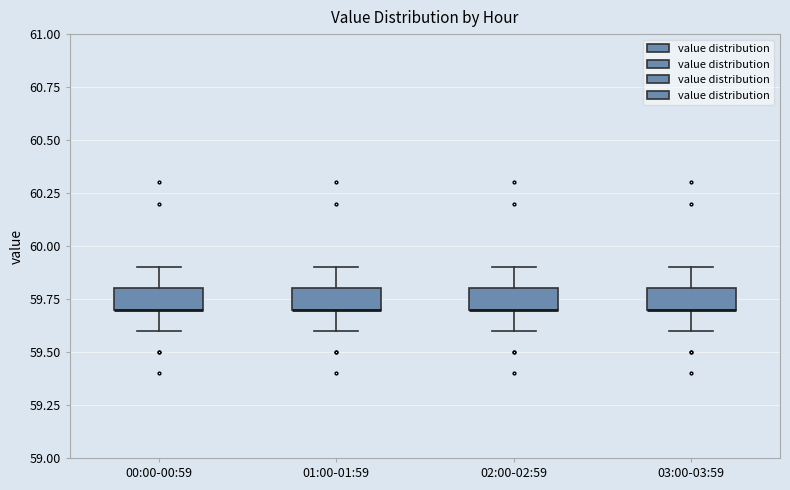

Reading left to right, read every box against the y-axis: the position of its median line, the range the box covers, and the ends of its whiskers. The values are not printed on the chart, so give them approximately, as read against the axis.

00:00-00:59: median 59.7 (drawn on the box's lower edge), box 59.7 to 59.8, whiskers 59.6 to 59.9
01:00-01:59: median 59.7 (drawn on the box's lower edge), box 59.7 to 59.8, whiskers 59.6 to 59.9
02:00-02:59: median 59.7 (drawn on the box's lower edge), box 59.7 to 59.8, whiskers 59.6 to 59.9
03:00-03:59: median 59.7 (drawn on the box's lower edge), box 59.7 to 59.8, whiskers 59.6 to 59.9